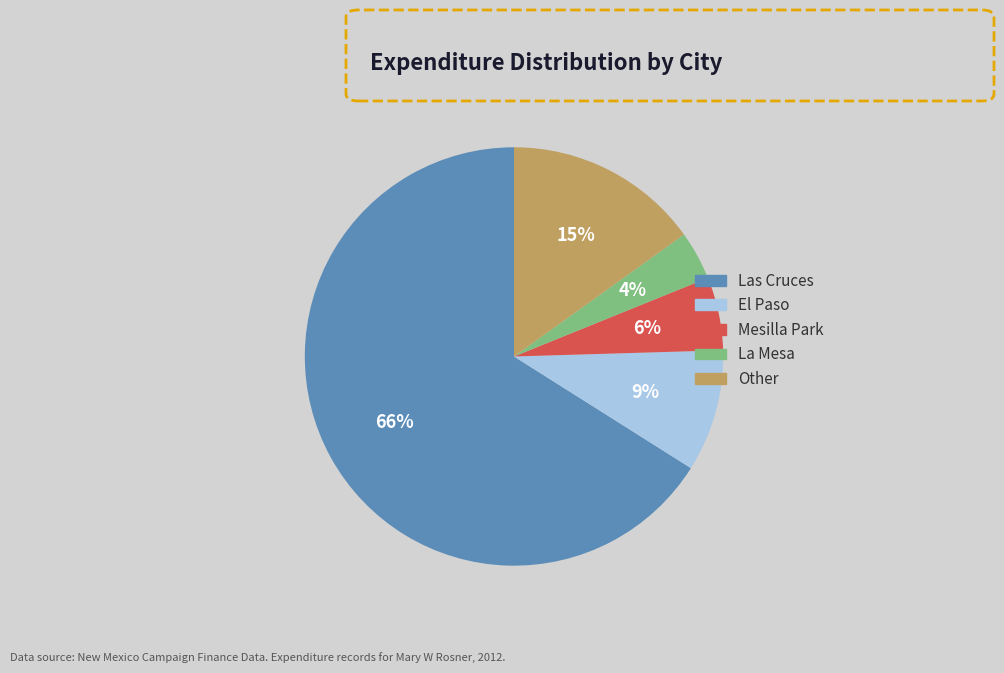

Which slice represents more than half of the pie?

Las Cruces